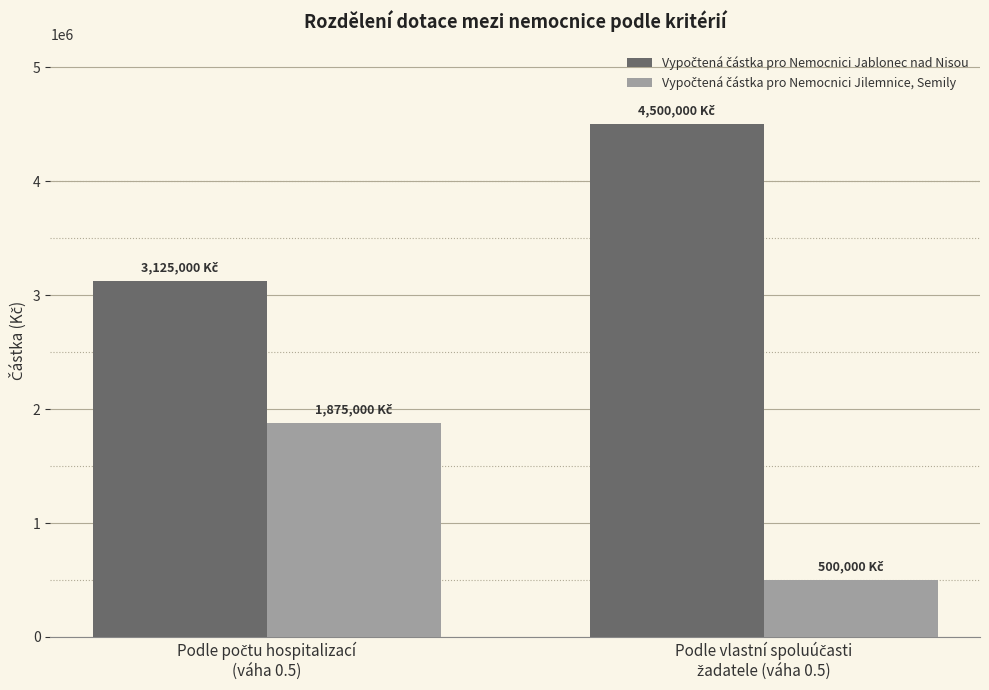

What is the minimum value shown in the chart?

500000